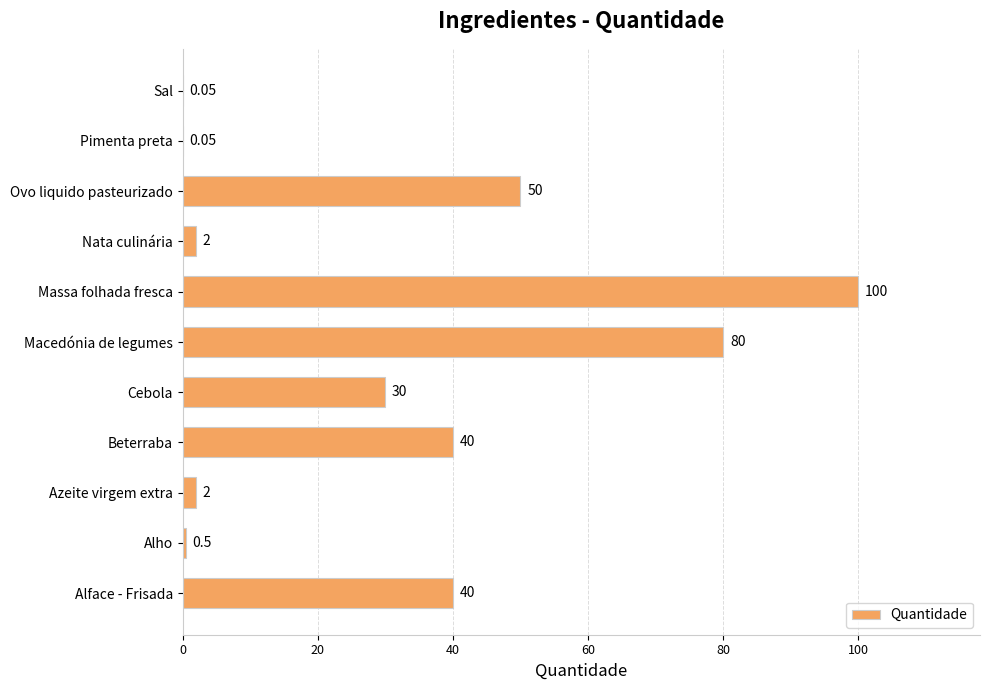

Which has a higher value, Massa folhada fresca or Azeite virgem extra?

Massa folhada fresca